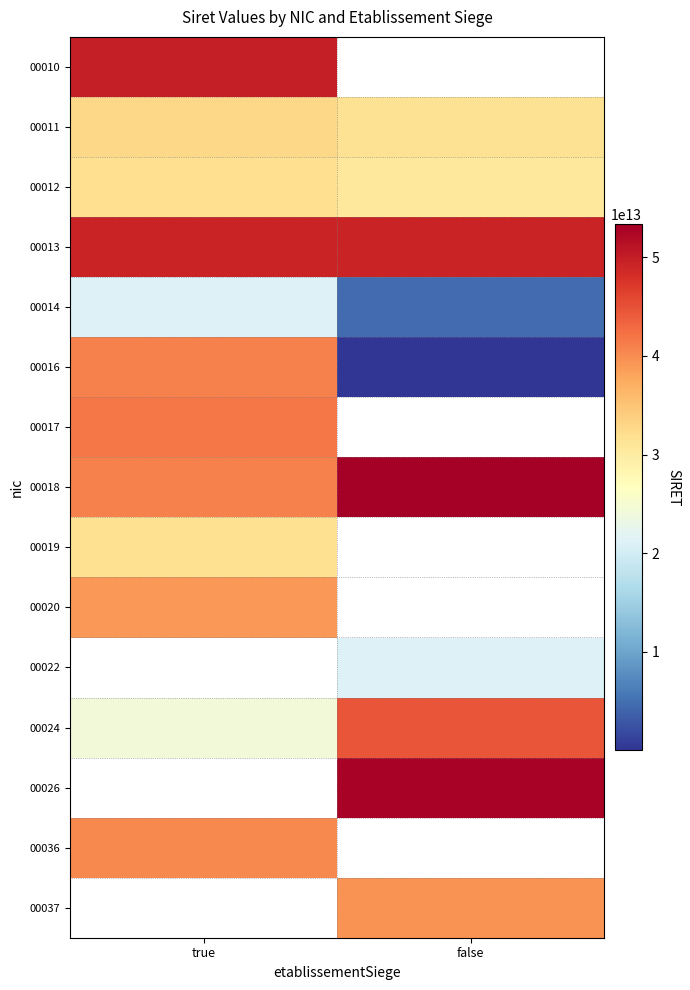

Which series has the largest total across all categories?

00013